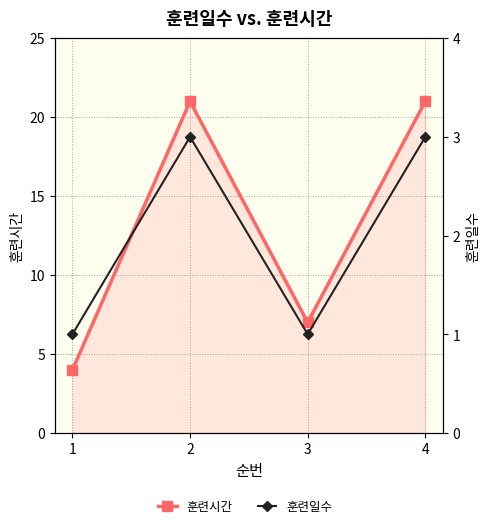

At which category does the chart reach its peak across all series?

2